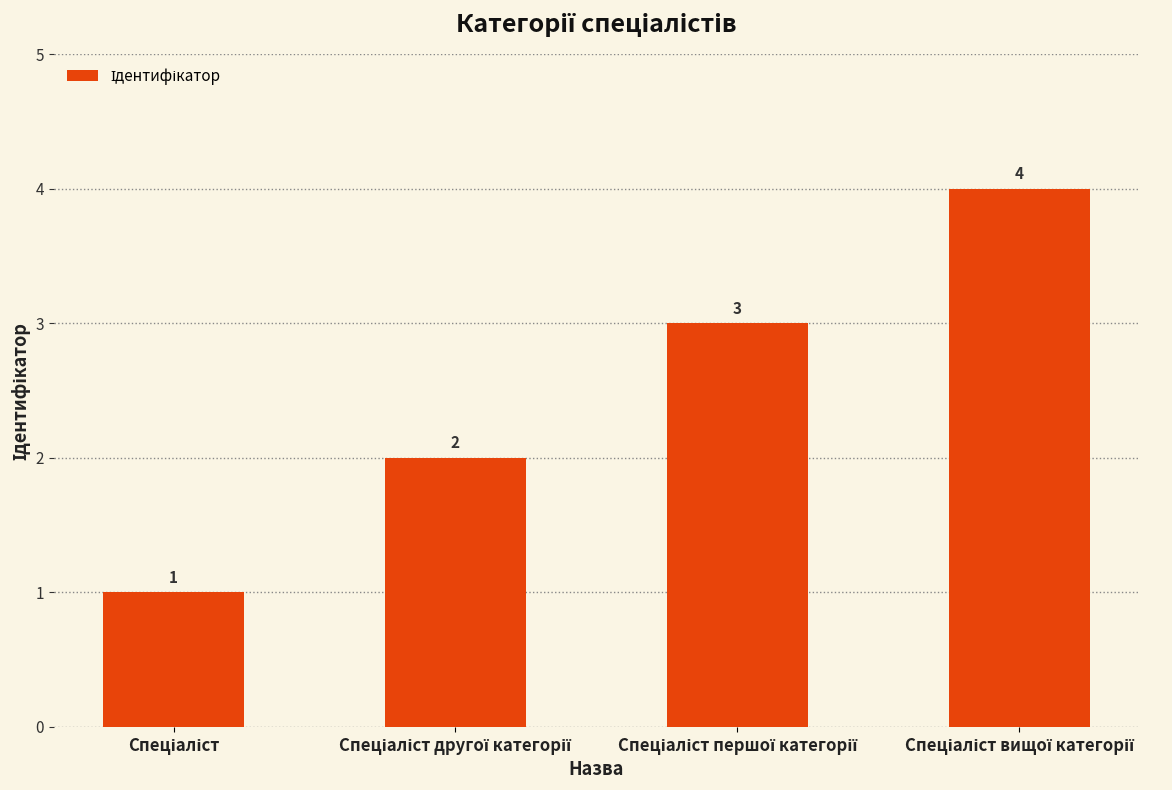

What is the sum of all values?

10